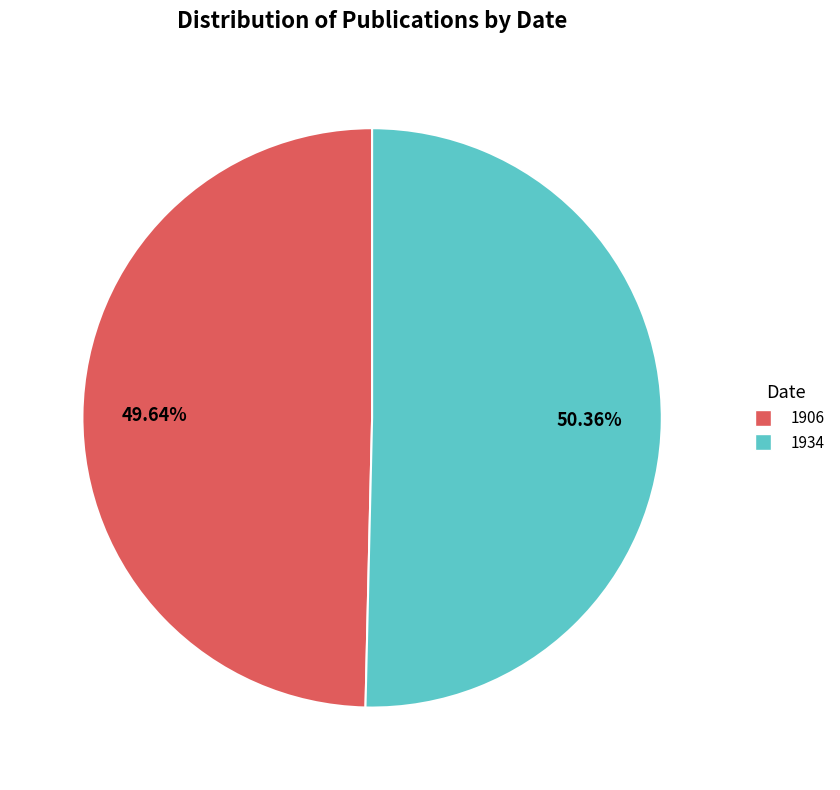

Does 1934 account for over 50% of the chart?

Yes